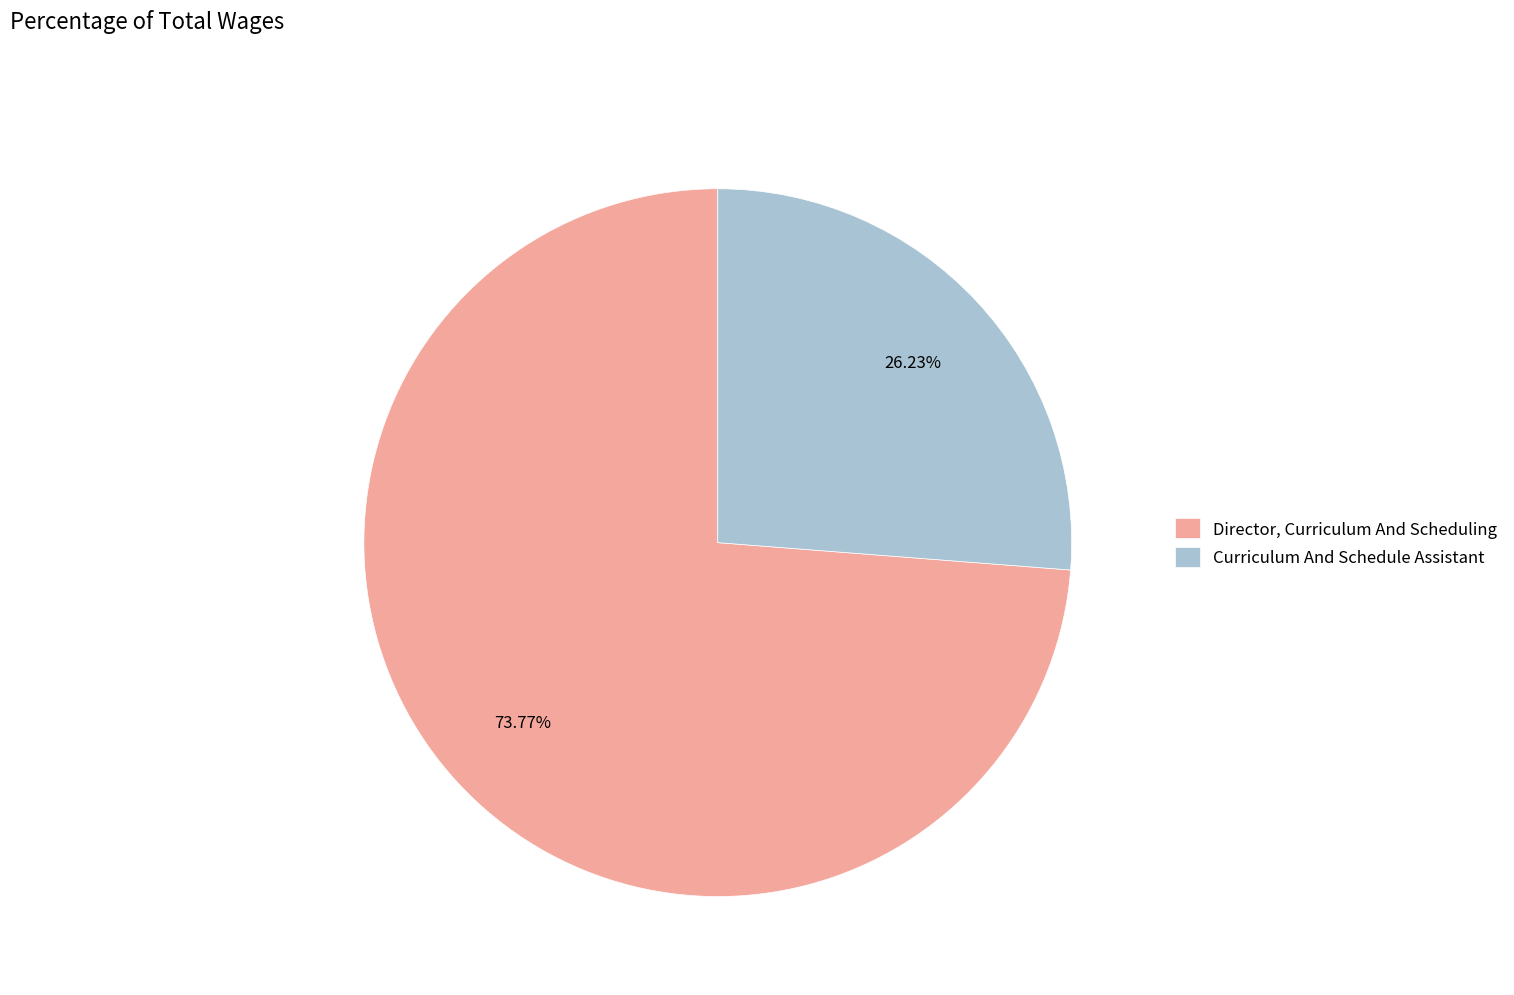

Rank the categories by value from highest to lowest.

Director, Curriculum And Scheduling, Curriculum And Schedule Assistant